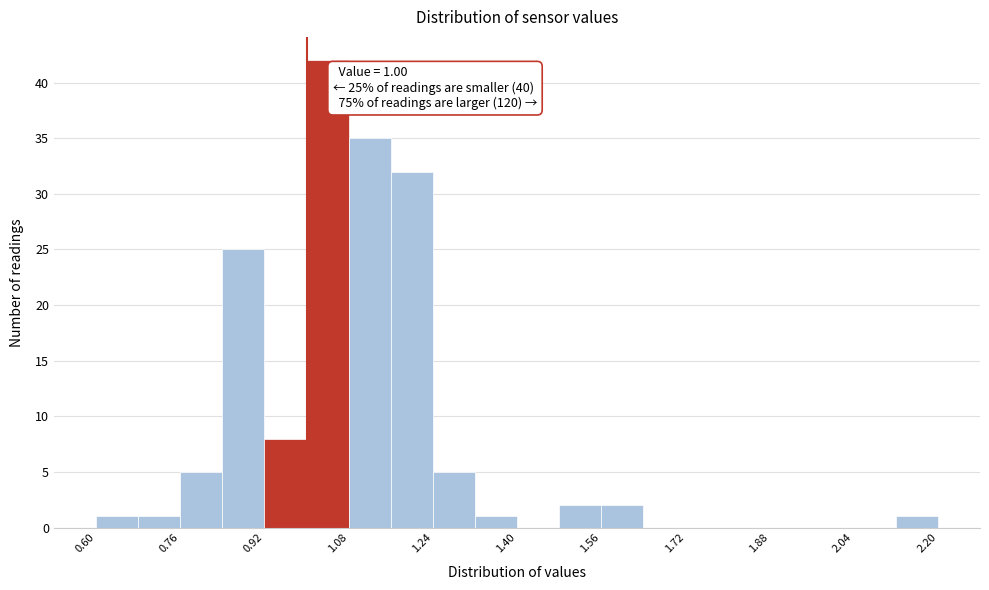

Which range on the x-axis has the tallest bar?

1.00 to 1.08